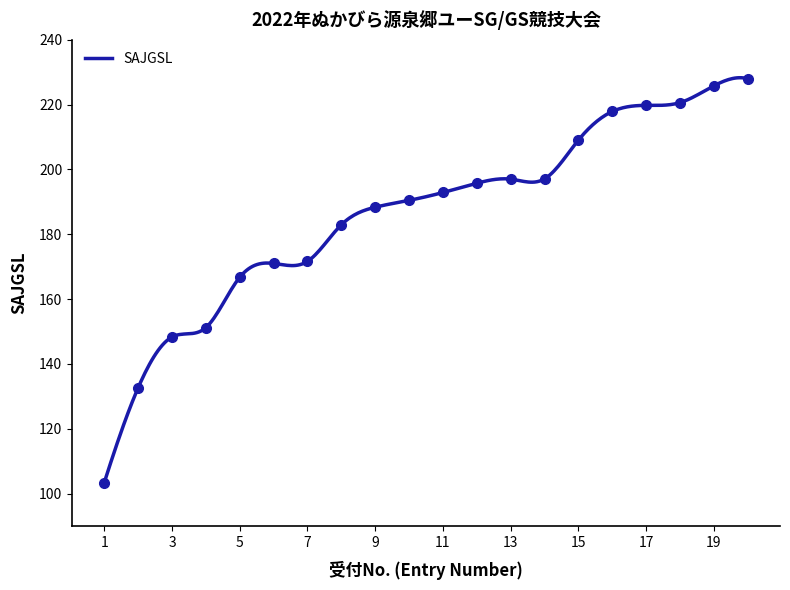

What is the difference between the maximum and second lowest values?

95.3